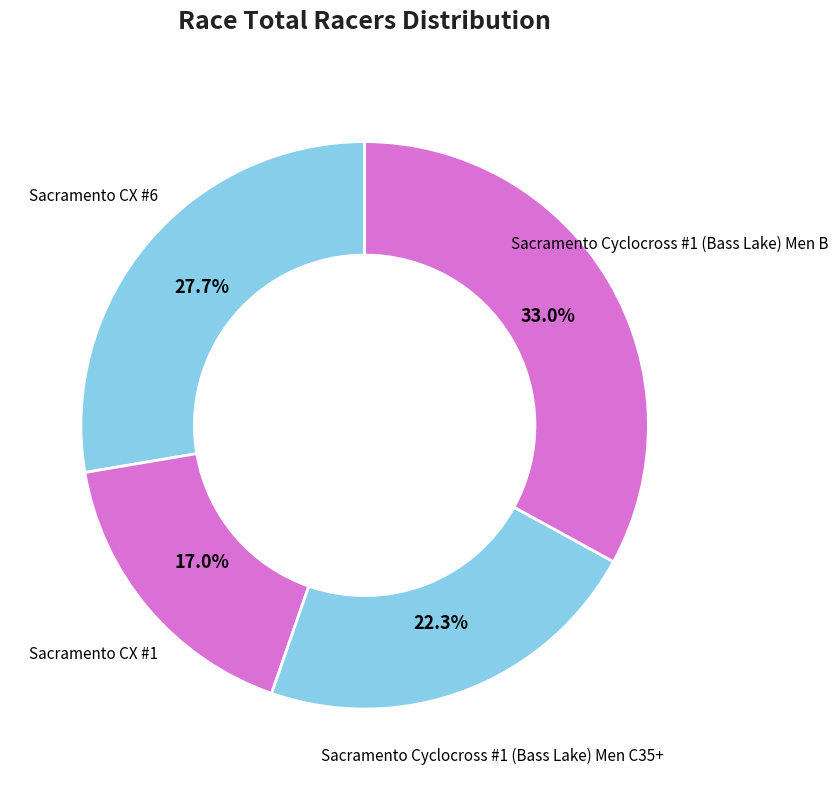

To the nearest percent, what is the combined percentage of Sacramento CX #1 and Sacramento Cyclocross #1 (Bass Lake) Men B?

50%